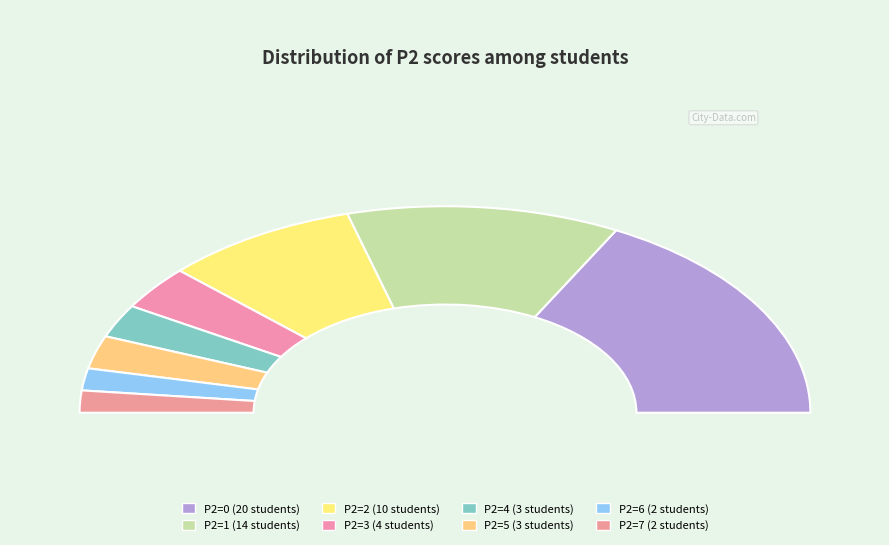

Combined, do 5 and 7 account for over 50%?

No